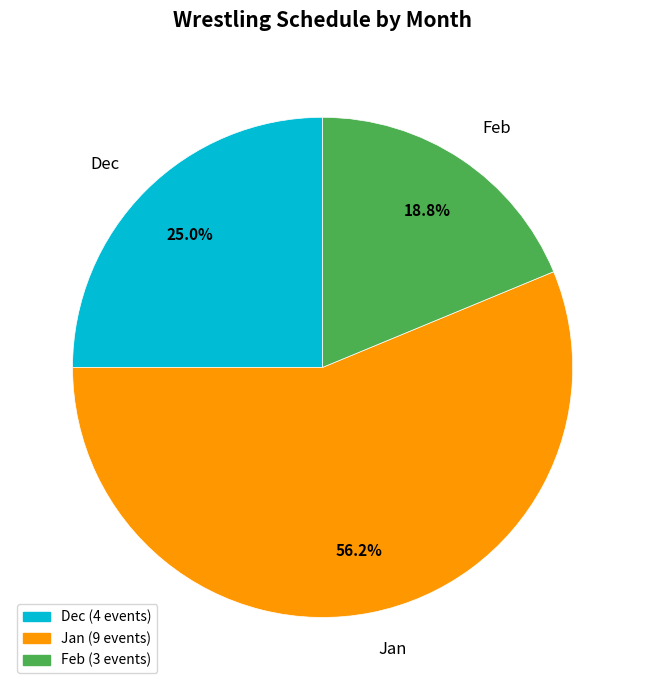

Is Jan the majority of the pie?

Yes